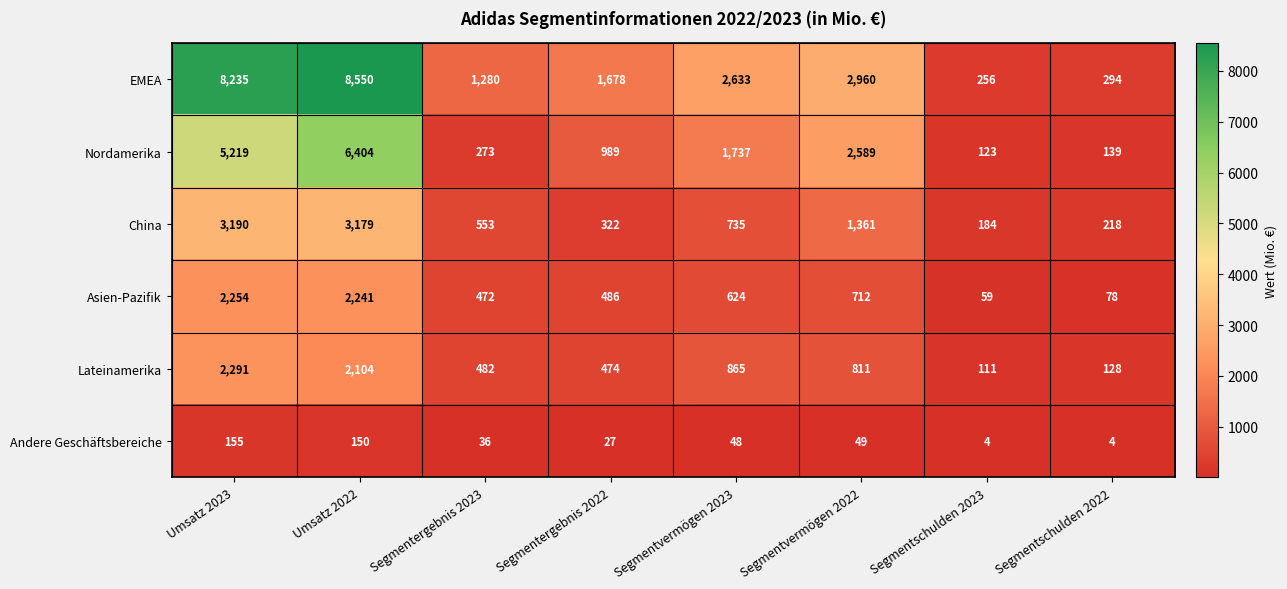

What is the sum of the Asien-Pazifik values at Umsatz 2022 and Segmentschulden 2023?

2300